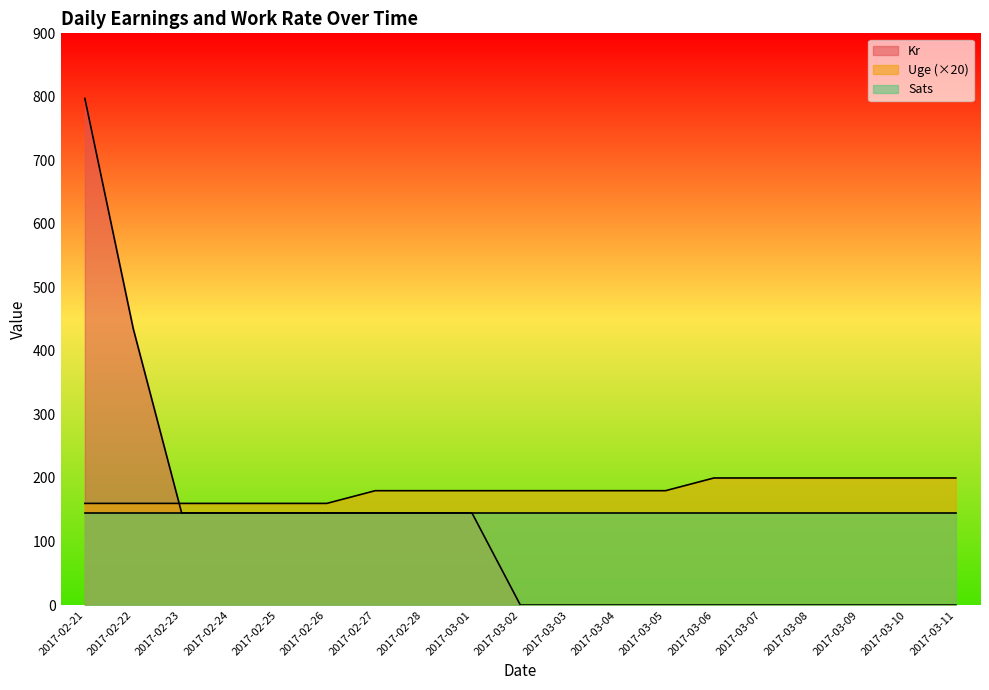

What is the greatest value displayed?

797.5